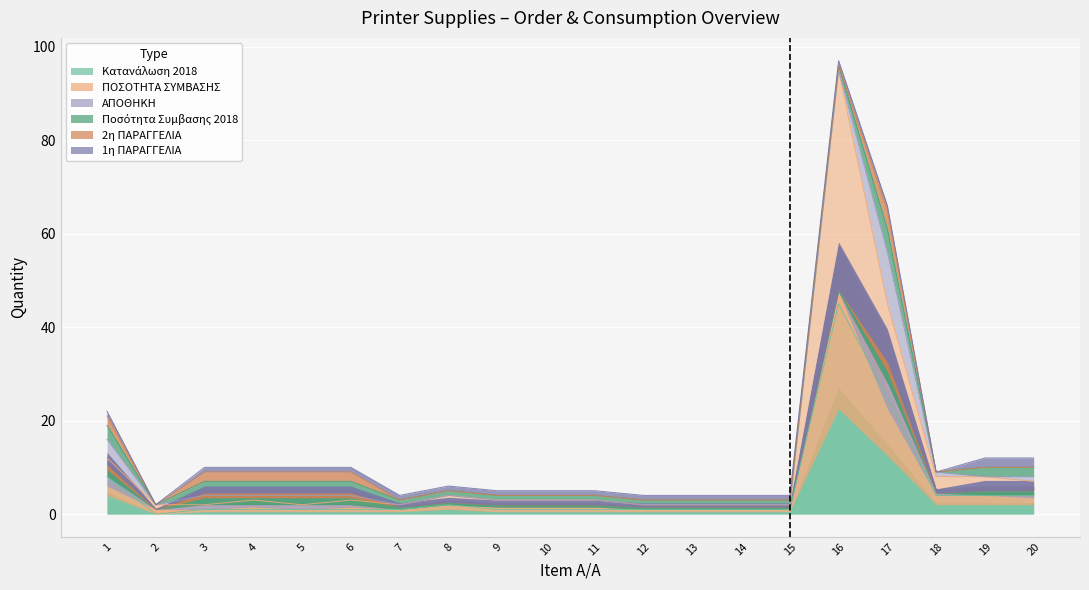

List the series in order of their peak value, highest first.

ΠΟΣΟΤΗΤΑ ΣΥΜΒΑΣΗΣ, Κατανάλωση 2018, ΑΠΟΘΗΚΗ, Ποσότητα Συμβασης 2018, 2η ΠΑΡΑΓΓΕΛΙΑ, 1η ΠΑΡΑΓΓΕΛΙΑ